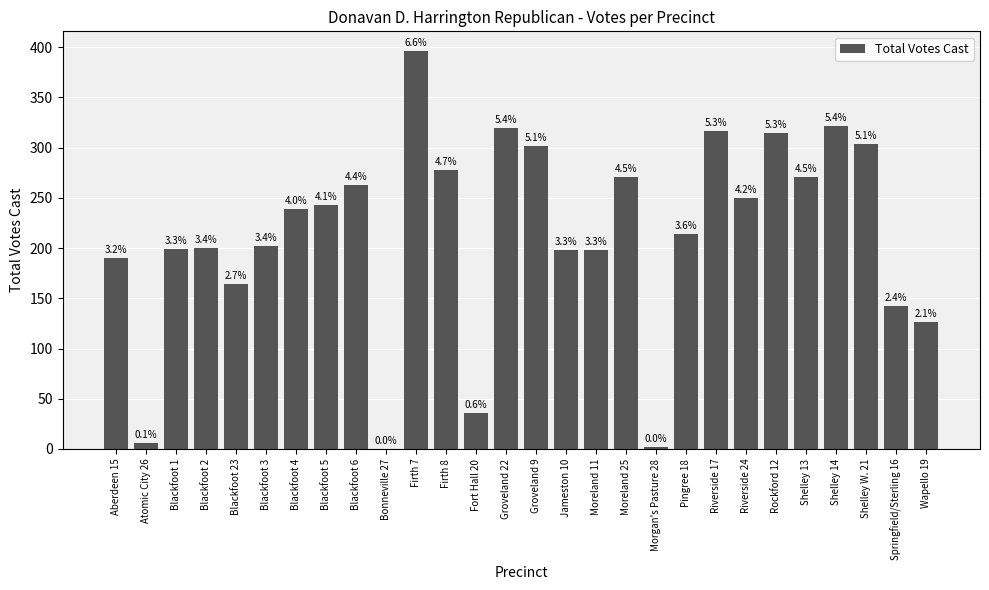

What is the change in value from Atomic City 26 to Shelley 14?

+316